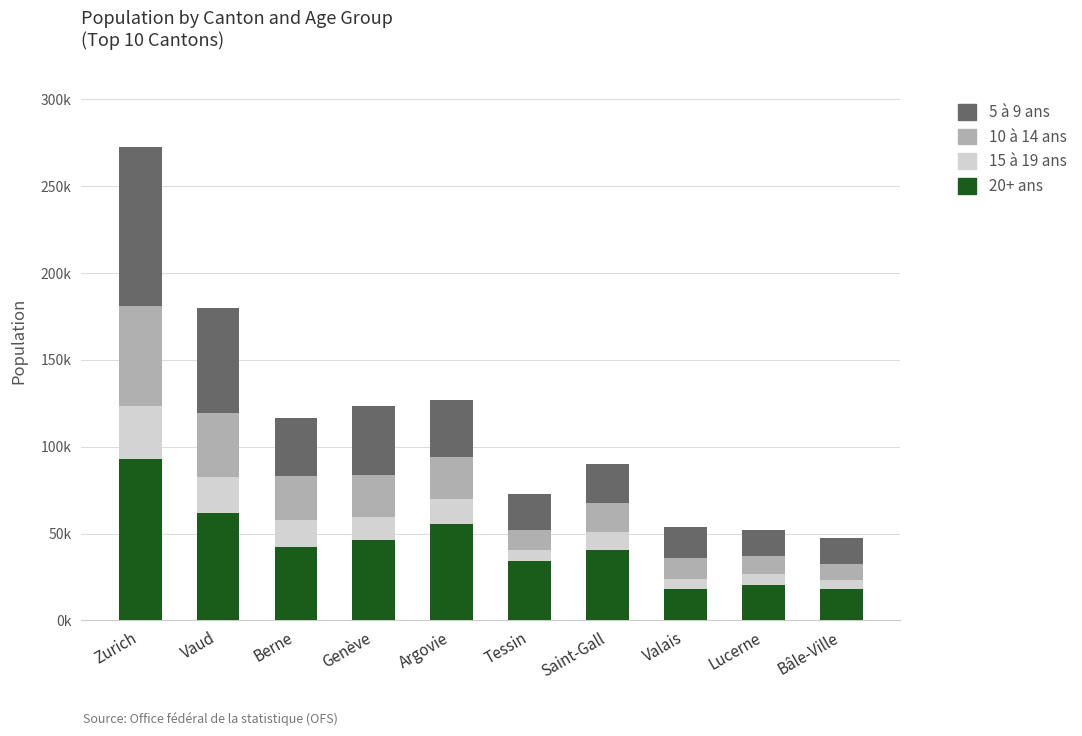

What position from the right is Valais?

3